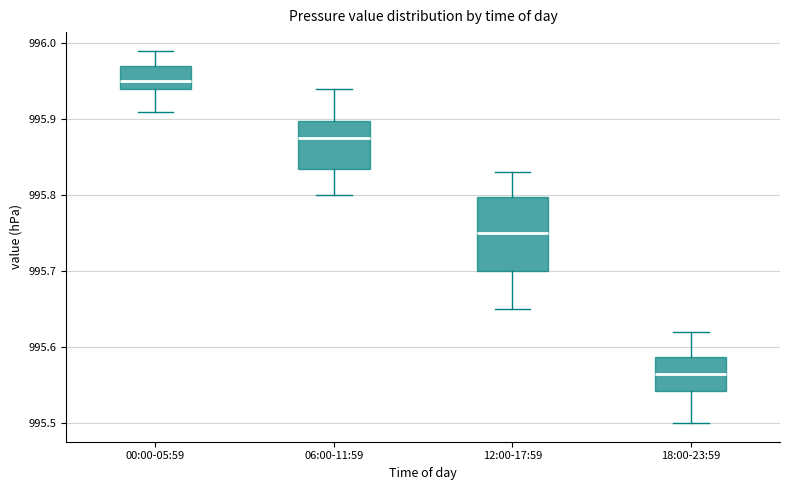

Reading left to right, read every box against the y-axis: the position of its median line, the range the box covers, and the ends of its whiskers. The values are not printed on the chart, so give them approximately, as read against the axis.

00:00-05:59: median 995.95, box 995.94 to 995.97, whiskers 995.91 to 995.99
06:00-11:59: median 995.88, box 995.84 to 995.90, whiskers 995.80 to 995.94
12:00-17:59: median 995.75, box 995.70 to 995.80, whiskers 995.65 to 995.83
18:00-23:59: median 995.57, box 995.54 to 995.59, whiskers 995.50 to 995.62